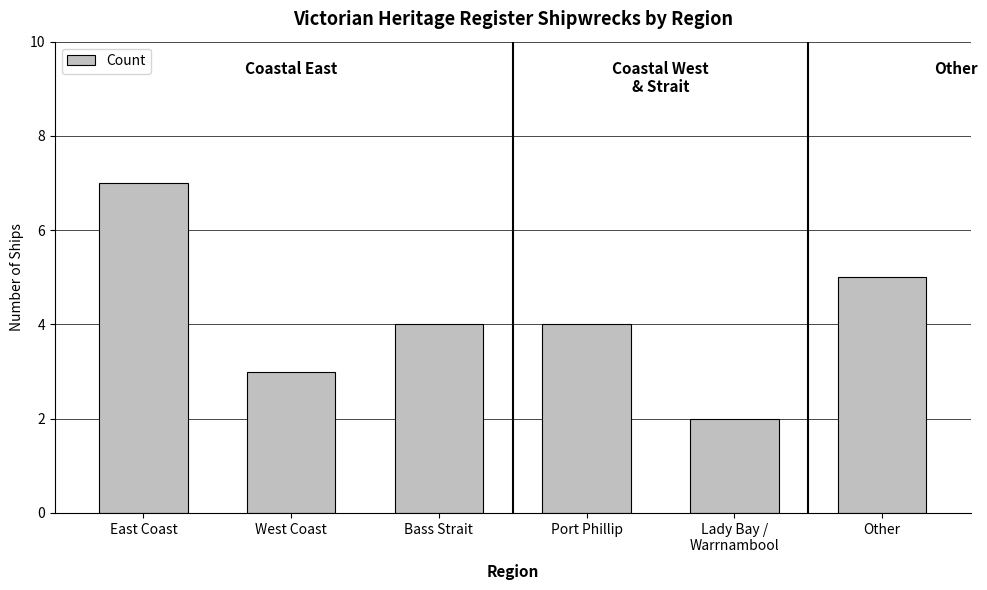

At which label does the data first exceed 4?

East Coast